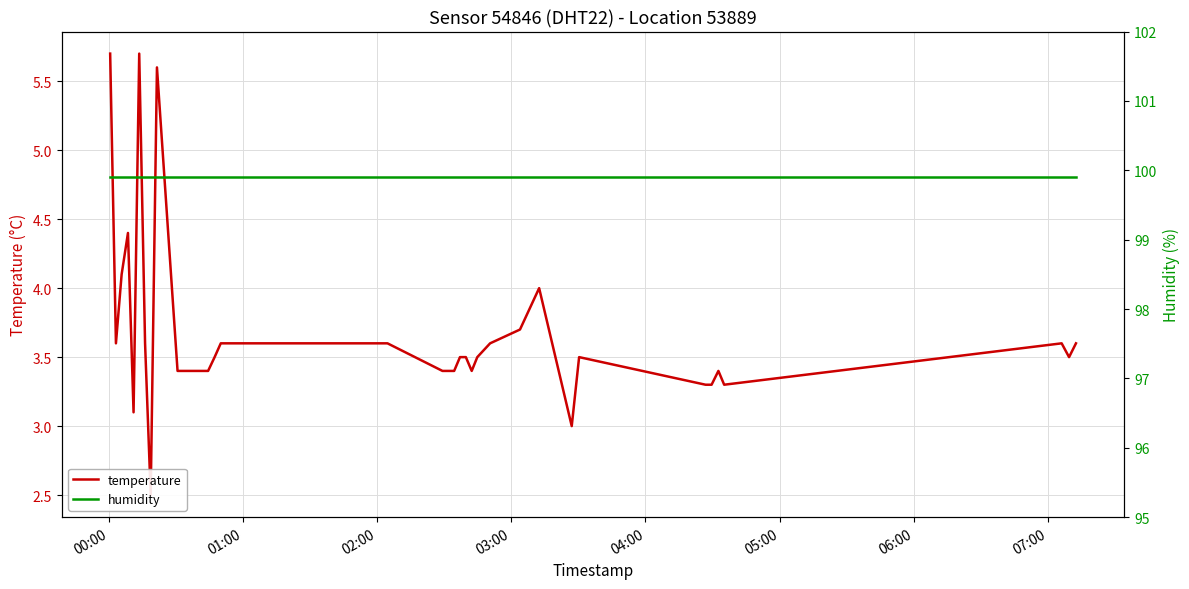

What is the minimum value for temperature?

2.5